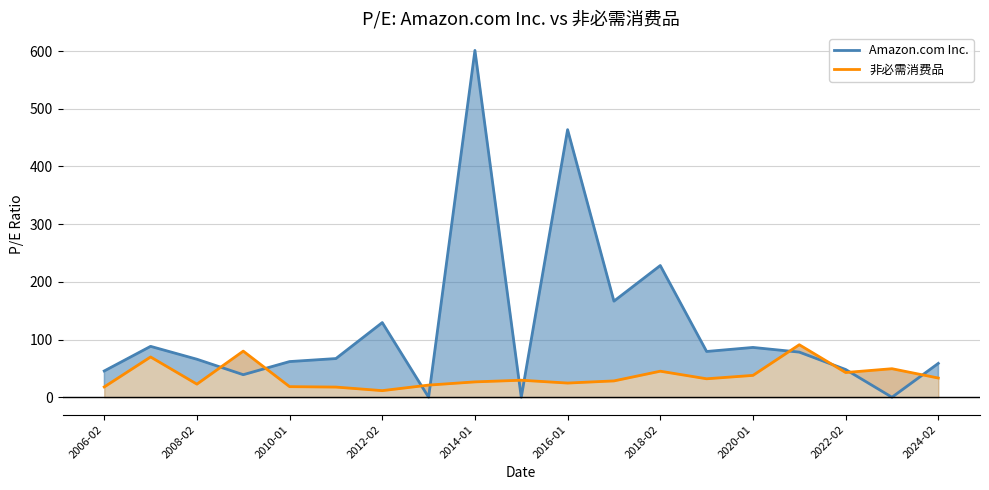

True or false: 非必需消费品 has more than 1 points higher than both neighbors.

True